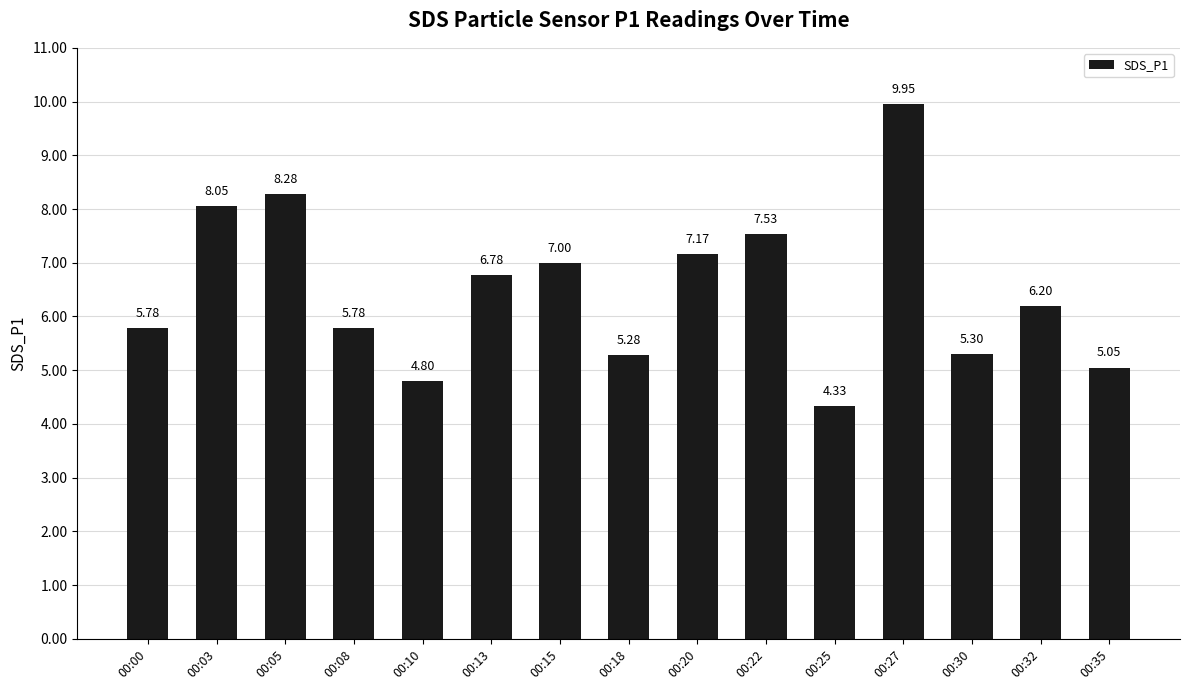

What is the value of the 13th bar from the left?

5.3